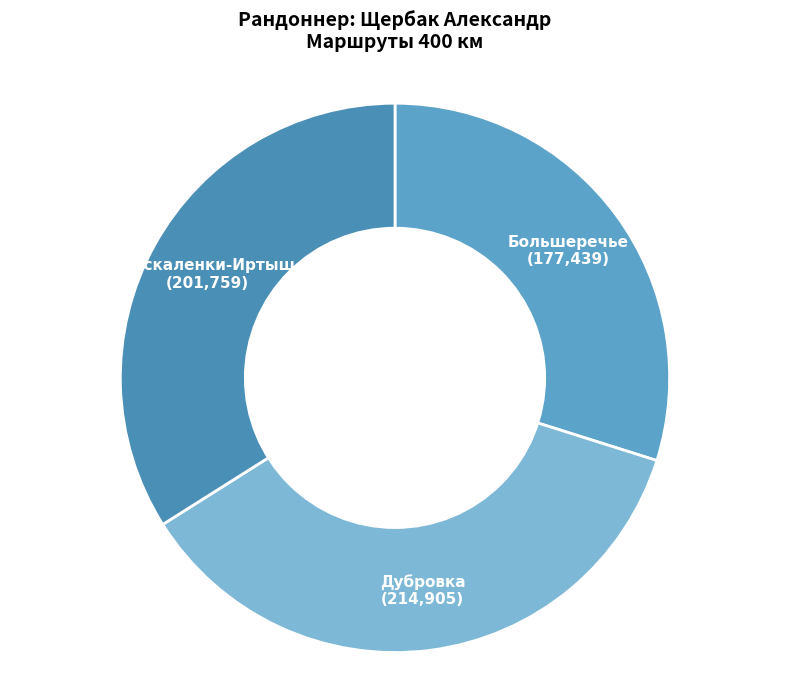

Count the number of slices in the pie.

3